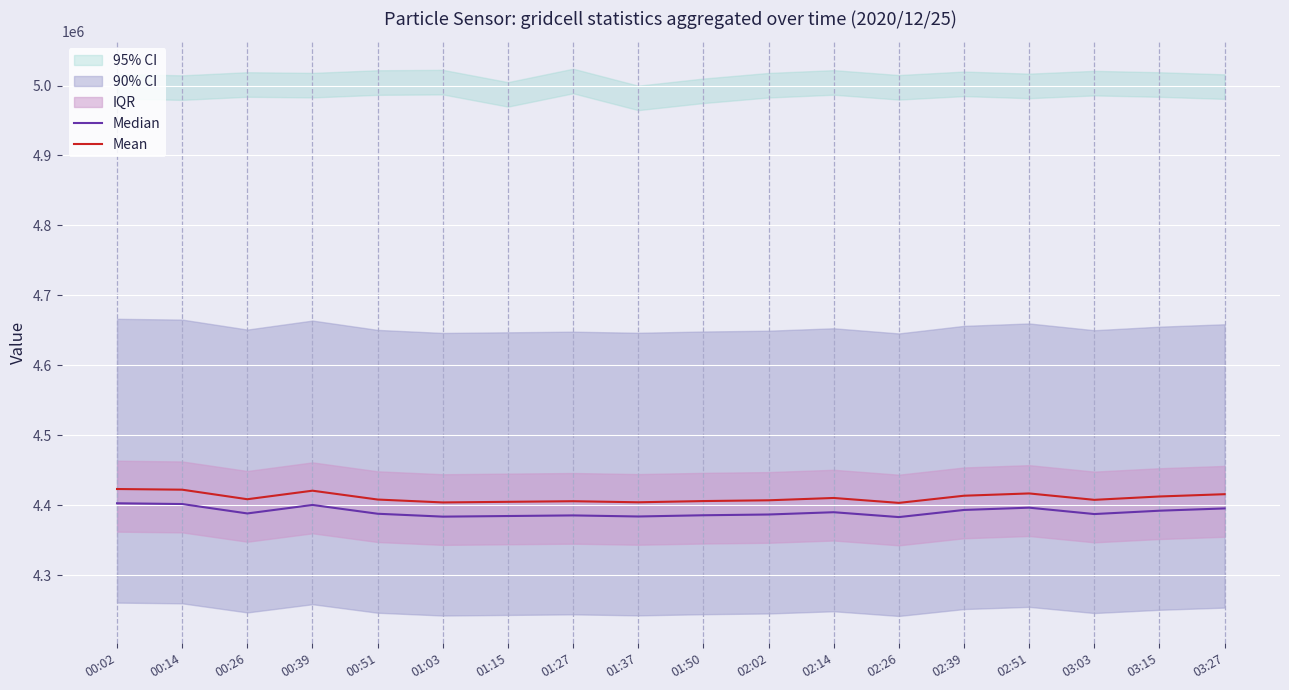

Reading right to left, transcribe all the data shown in this chart.

Median: 4395335	4392080	4387306	4396420	4393165	4382966	4389910	4386655	4385570	4383834	4385353	4384485	4383617	4387740	4400326	4388174	4401628	4402713
Mean: 4415690	4412420	4407624	4416780	4413510	4403264	4410290	4406970	4405880	4404136	4405662	4404790	4403918	4408060	4420704	4408496	4422147	4423102